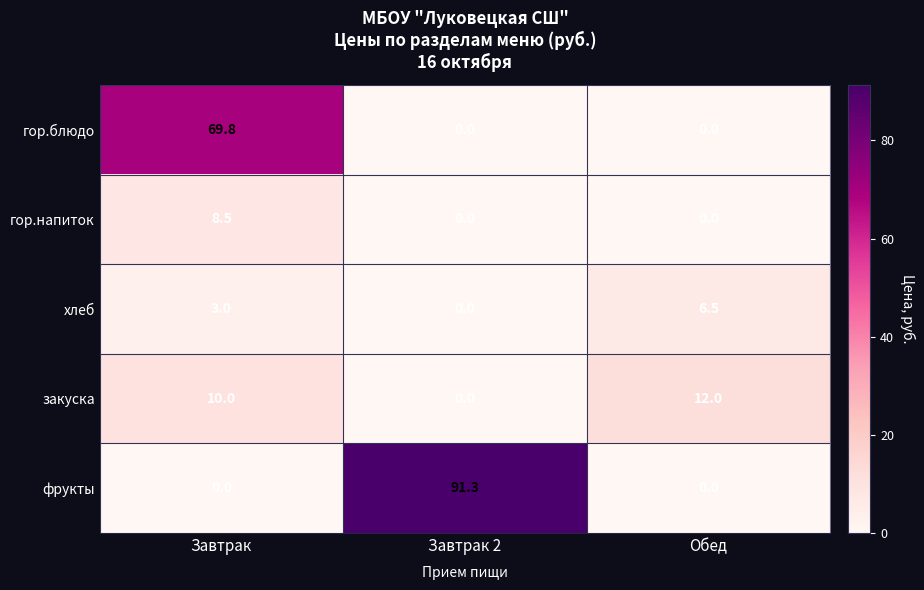

Reading left to right, transcribe all the data shown in this chart.

гор.блюдо: Завтрак=69.8	Завтрак 2=0.0	Обед=0.0
гор.напиток: Завтрак=8.5	Завтрак 2=0.0	Обед=0.0
хлеб: Завтрак=3.0	Завтрак 2=0.0	Обед=6.5
закуска: Завтрак=10.0	Завтрак 2=0.0	Обед=12.0
фрукты: Завтрак=0.0	Завтрак 2=91.3	Обед=0.0